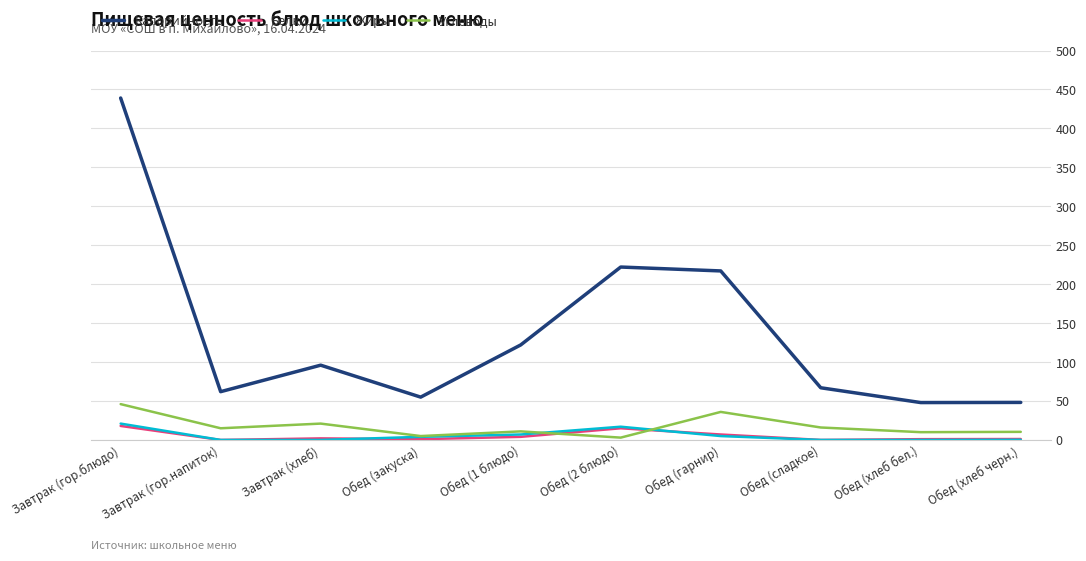

True or false: Калорийность and Белки cross at least once.

False